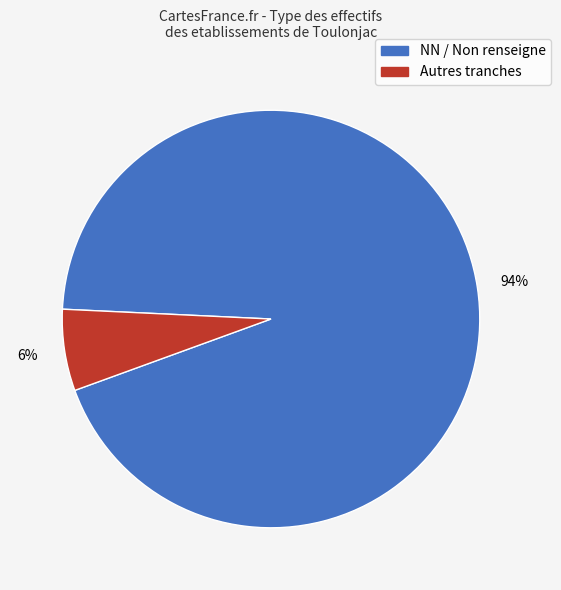

To the nearest percent, what is the average slice percentage?

50%